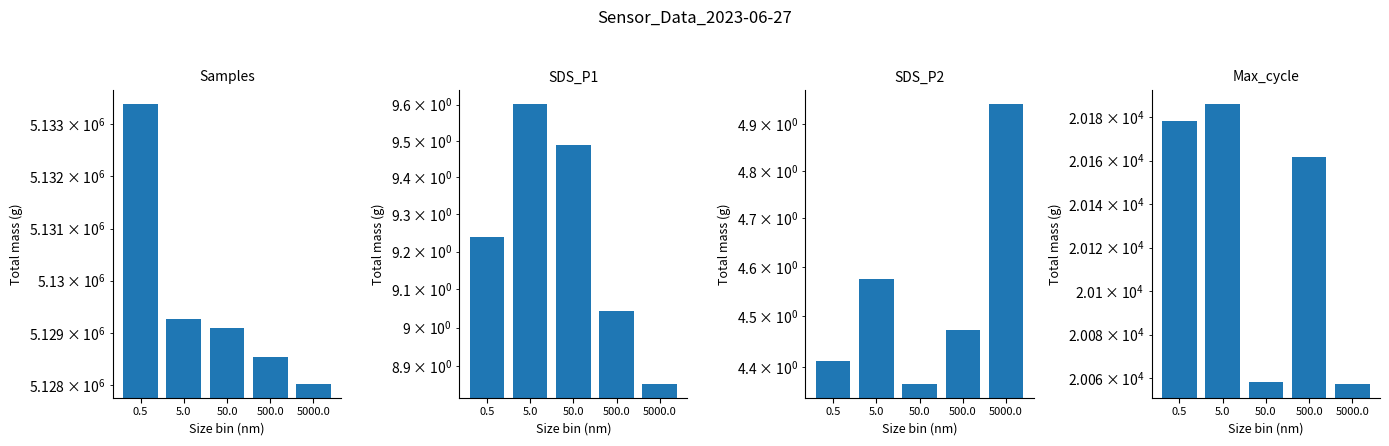

Is it true that Max_cycle equals 8825.0 at 500.0?

False